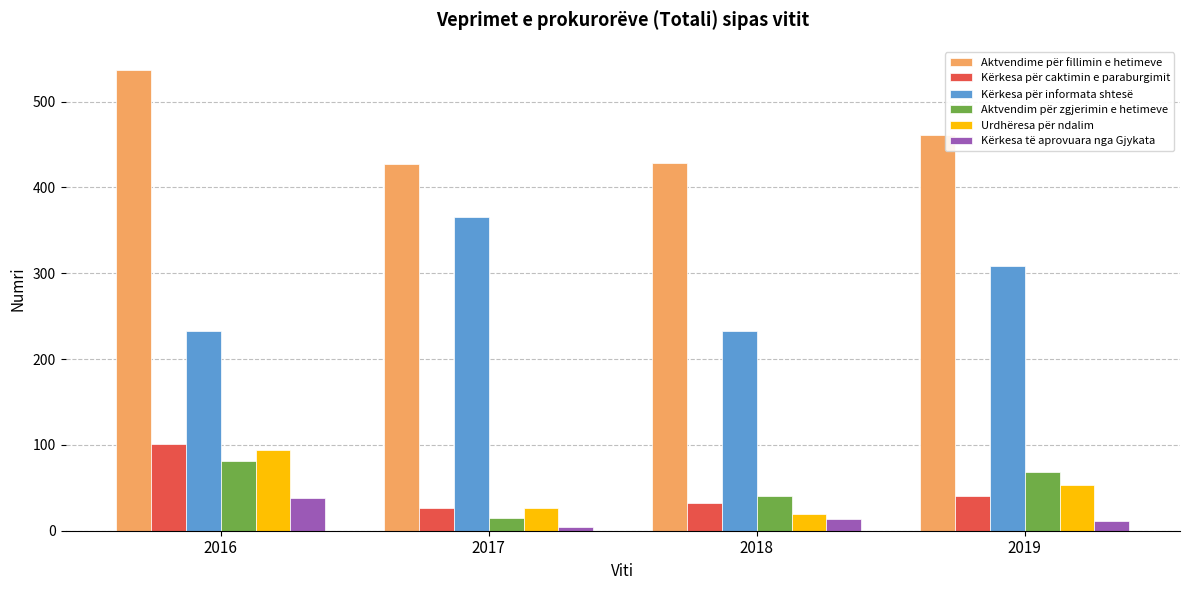

Is the value of Kërkesa për caktimin e paraburgimit at 2018 greater than the value of Aktvendime për fillimin e hetimeve at 2017?

No